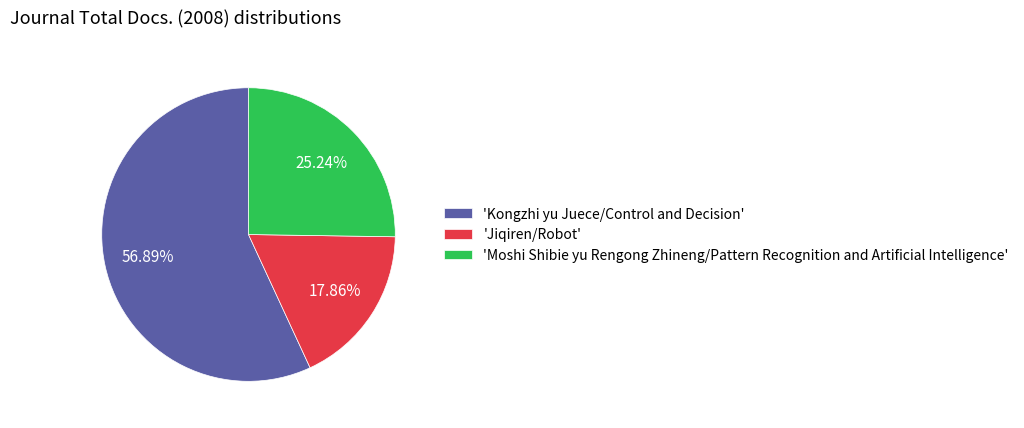

To the nearest percent, what is the difference between the largest and smallest slice percentages?

39%